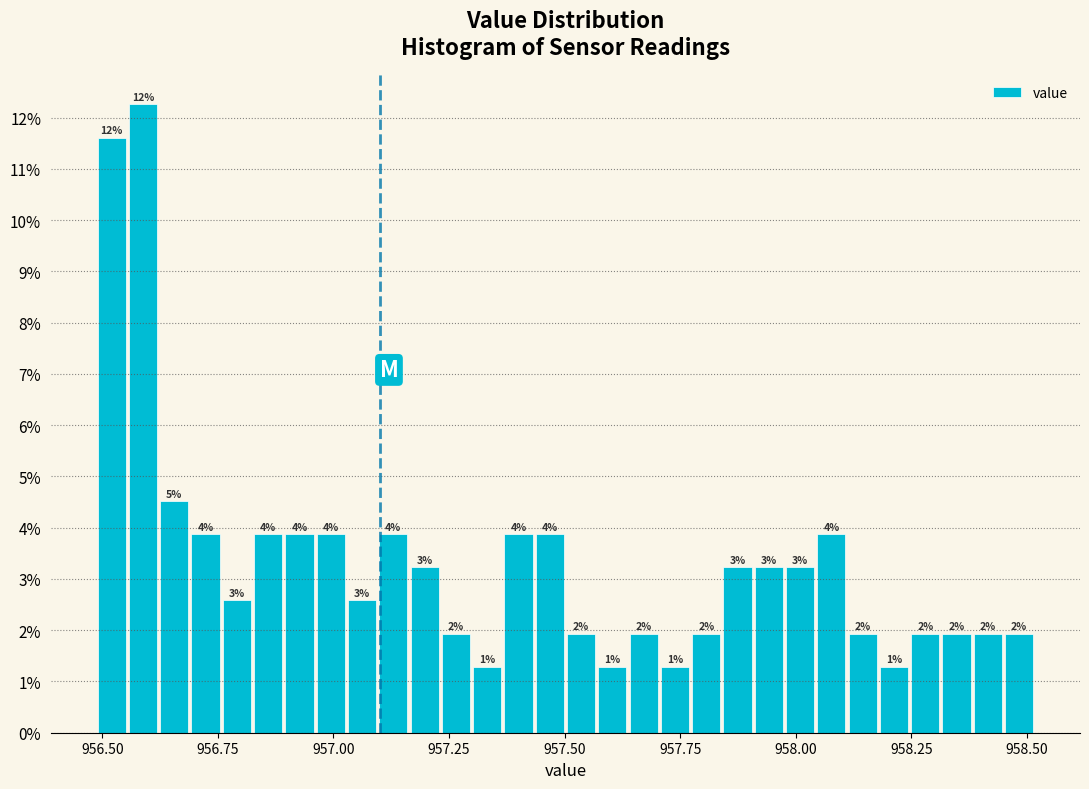

Around what value on the x-axis is the tallest bar? Give the approximate position of its centre, as read against the axis.

956.60